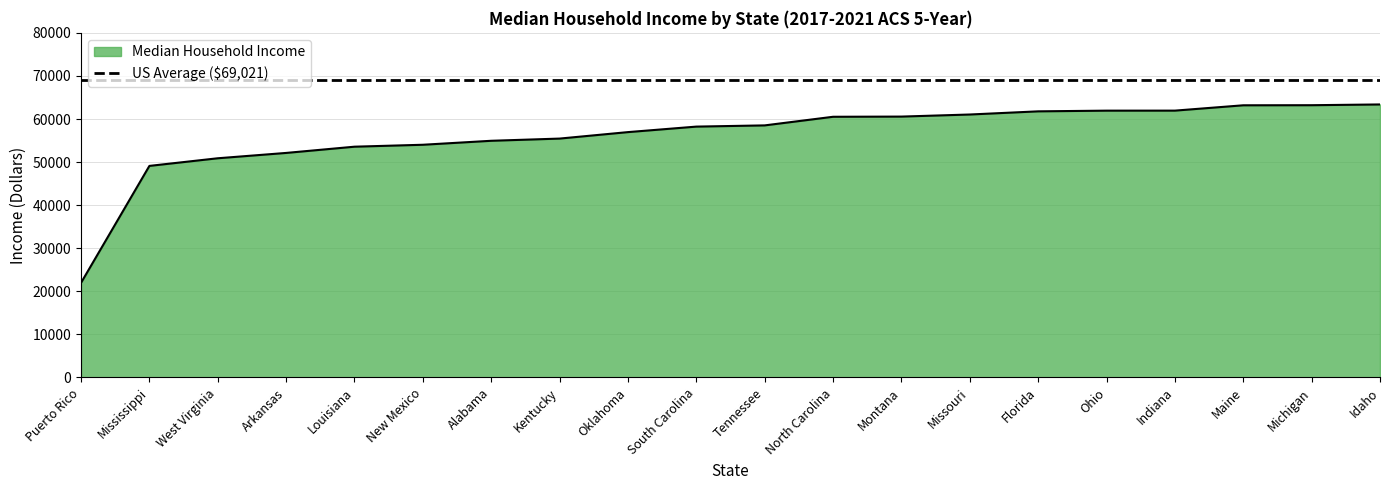

Rank the series by their maximum value, from lowest to highest.

Median Household Income, US Average ($69,021)